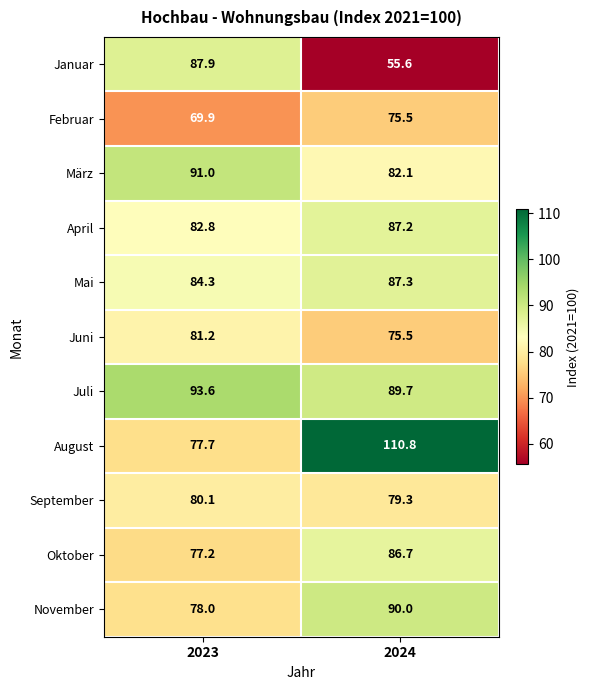

Reading left to right, extract all data points from this chart.

Januar: 2023=87.9	2024=55.6
Februar: 2023=69.9	2024=75.5
März: 2023=91.0	2024=82.1
April: 2023=82.8	2024=87.2
Mai: 2023=84.3	2024=87.3
Juni: 2023=81.2	2024=75.5
Juli: 2023=93.6	2024=89.7
August: 2023=77.7	2024=110.8
September: 2023=80.1	2024=79.3
Oktober: 2023=77.2	2024=86.7
November: 2023=78.0	2024=90.0